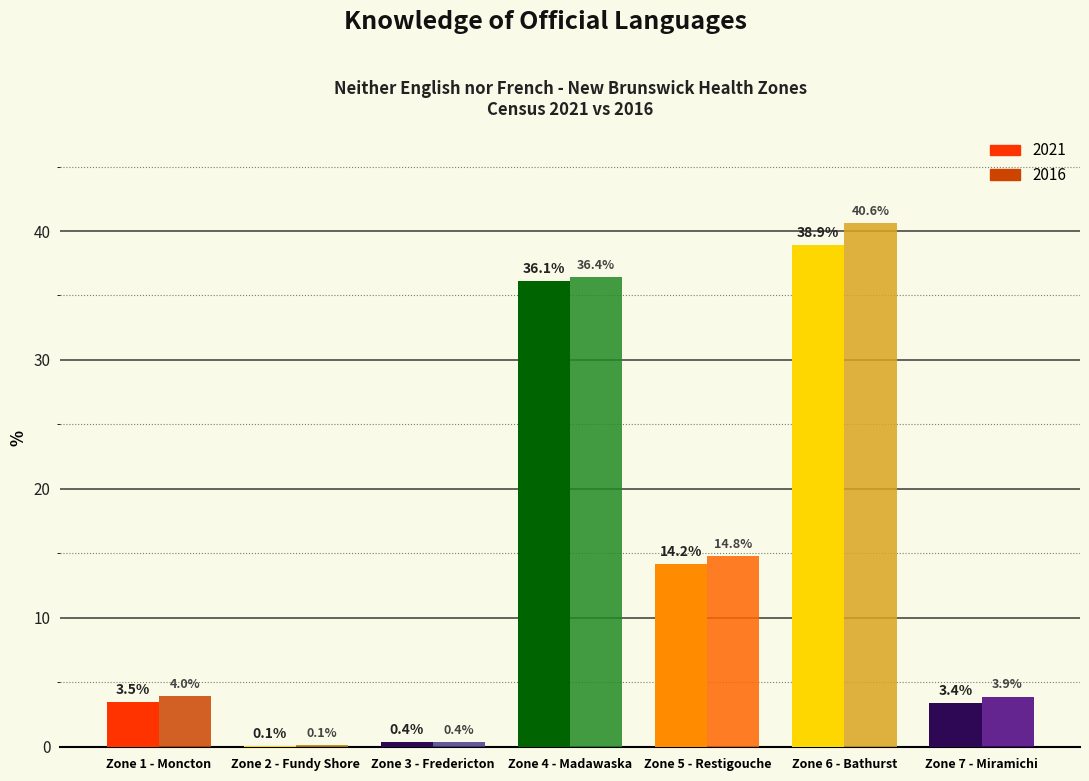

Reading left to right, transcribe all the data shown in this chart.

2021: 3.5	0.1	0.4	36.1	14.2	38.9	3.4
2016: 4.0	0.1	0.4	36.4	14.8	40.6	3.9